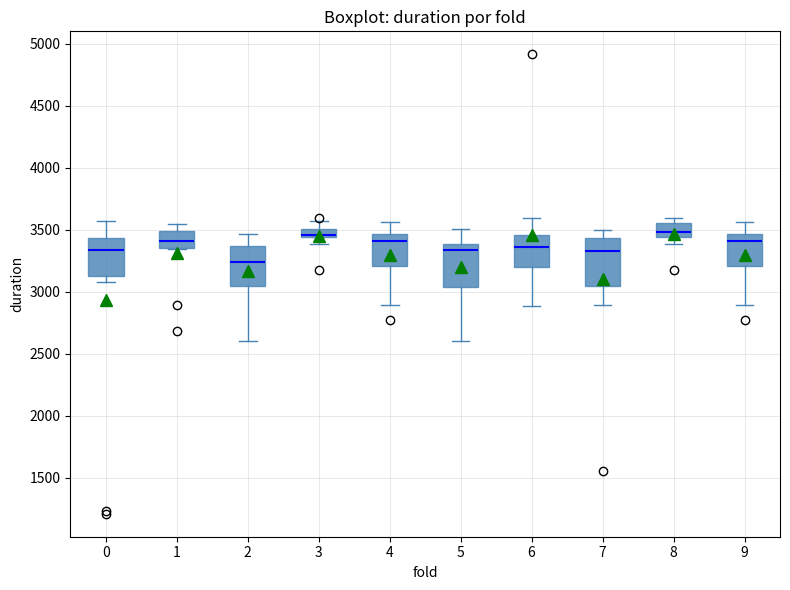

Where does the median line of the box at x = 2 sit on the y-axis? The values are not printed on the chart, so give them approximately, as read against the axis.

3250